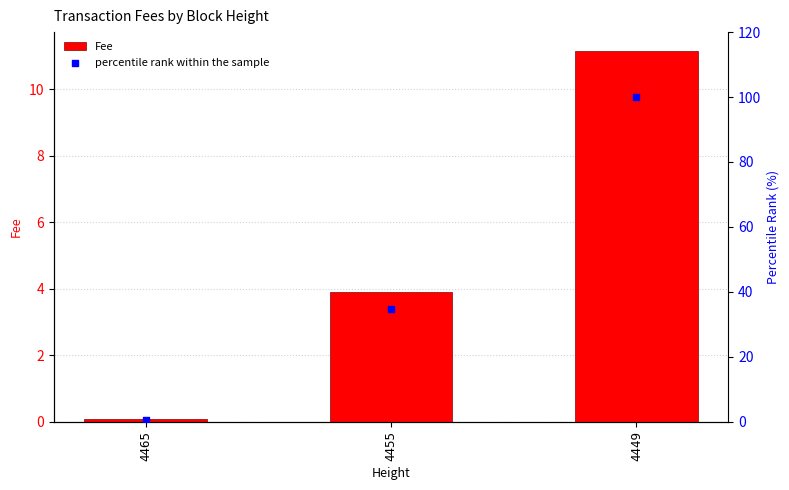

What are all the series names shown in the legend?

Fee, percentile rank within the sample